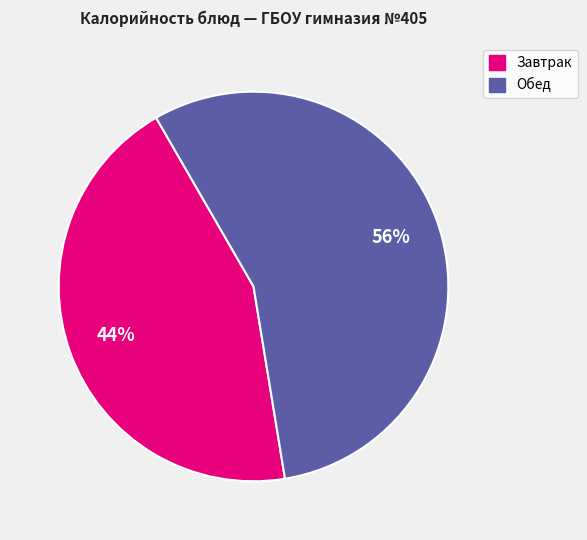

Is there a majority slice in this chart?

Yes